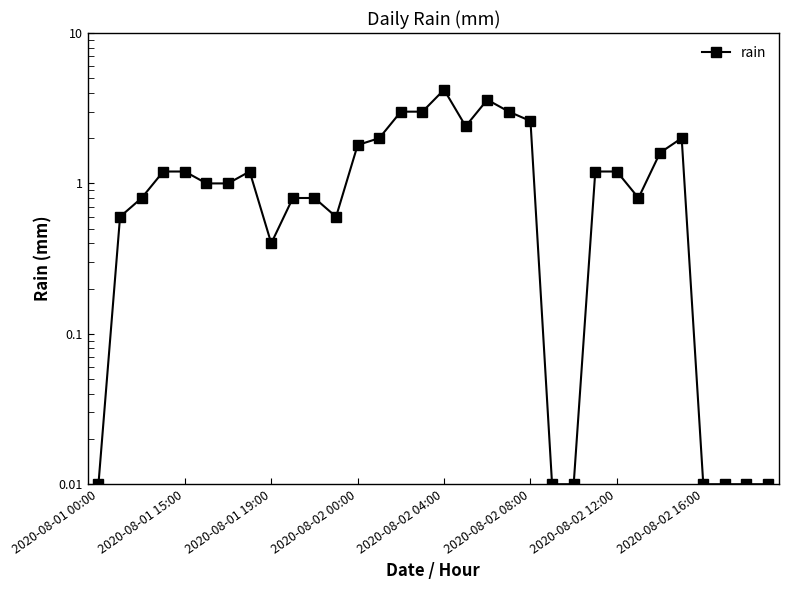

Between 2020-08-01 15:00 and 13, which is larger?

13